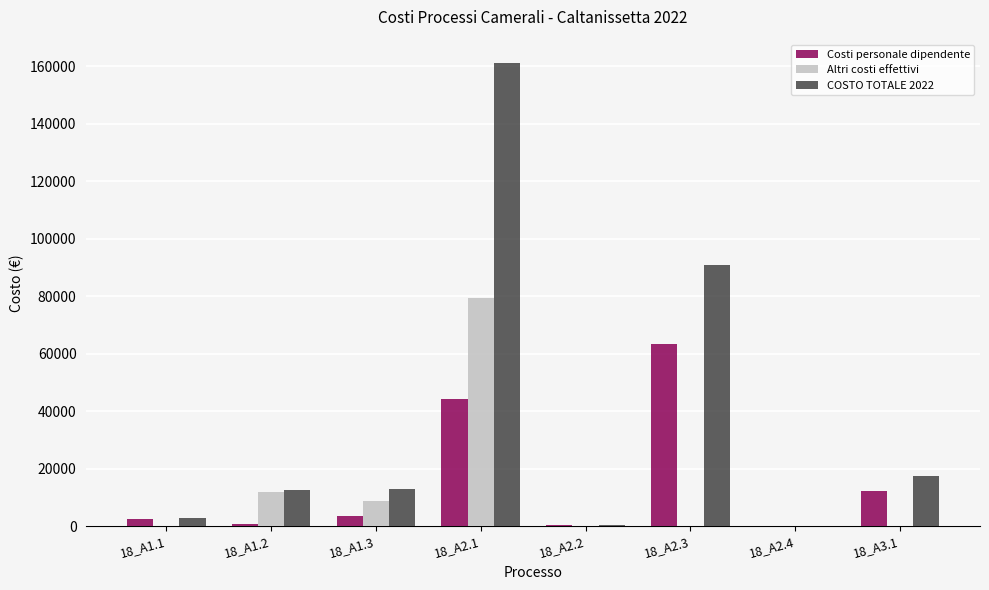

What is the highest value of the COSTO TOTALE 2022 series?

161172.6